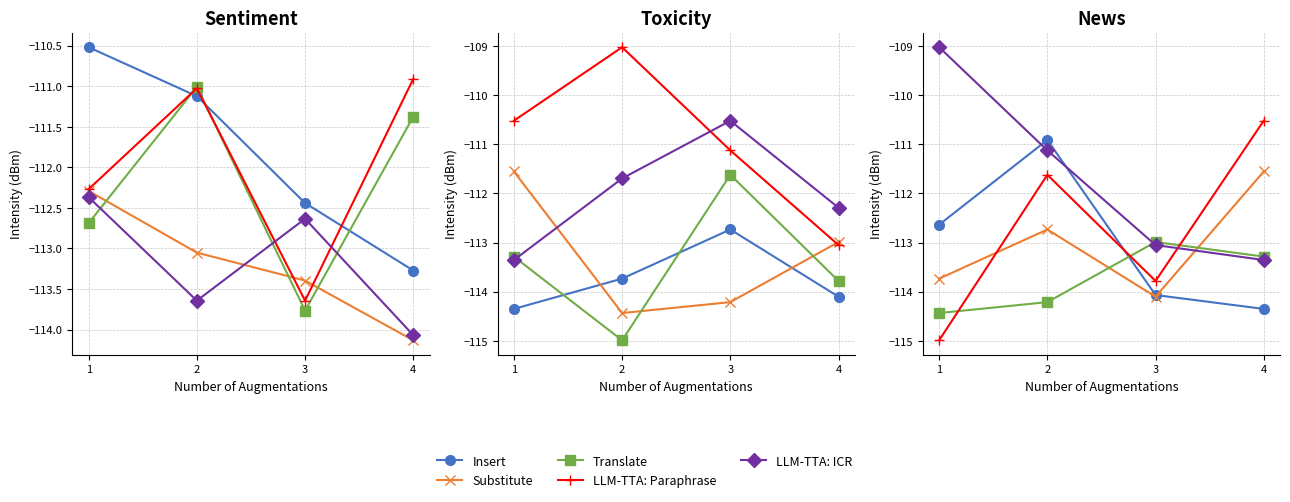

Between which two adjacent categories do Substitute and LLM-TTA: Paraphrase first intersect?

1 and 2